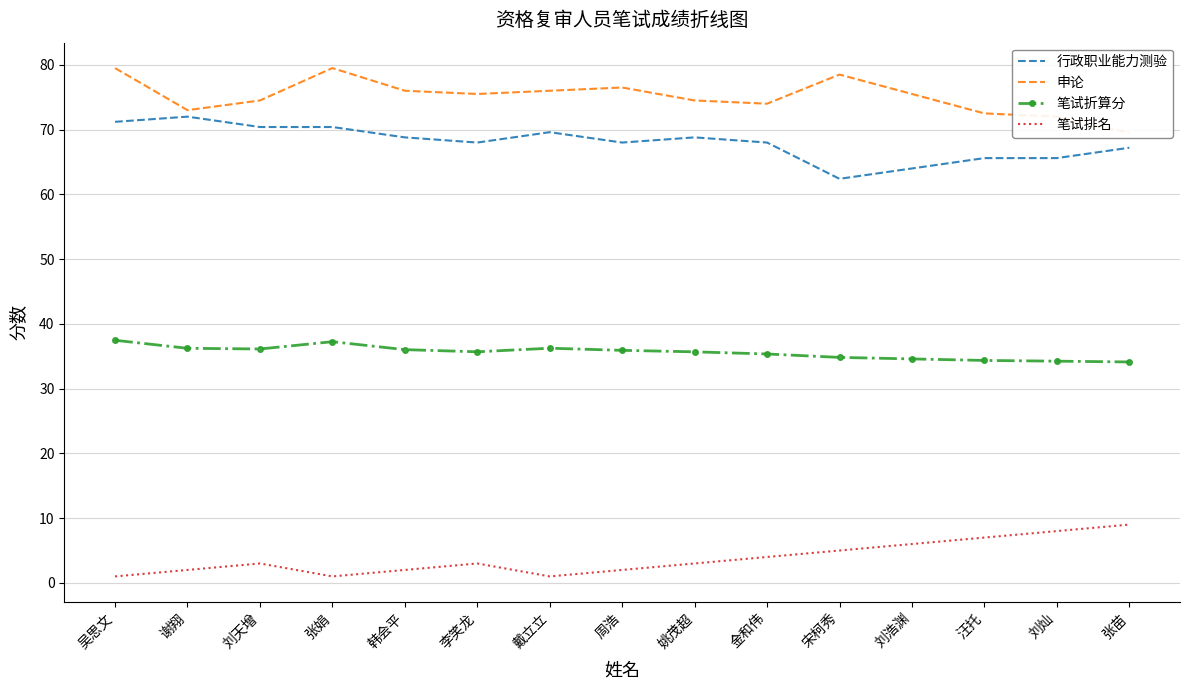

What is the difference between the 笔试排名 values at 韩会平 and 金和伟?

2.0